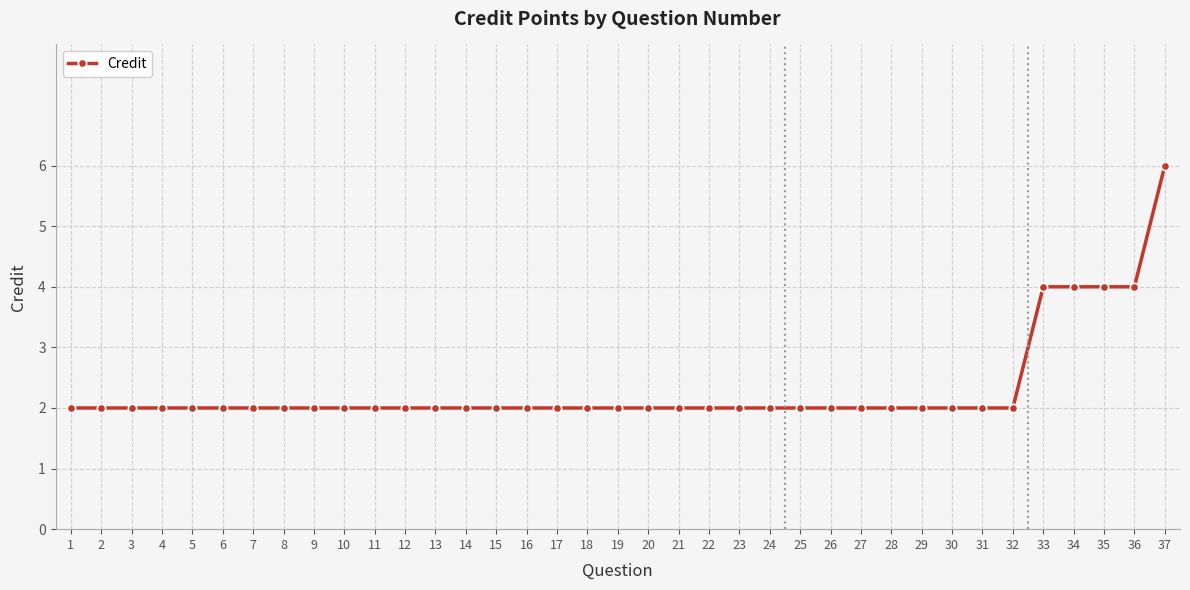

Reading left to right, what are all the values shown in this chart?

2	2	2	2	2	2	2	2	2	2	2	2	2	2	2	2	2	2	2	2	2	2	2	2	2	2	2	2	2	2	2	2	4	4	4	4	6